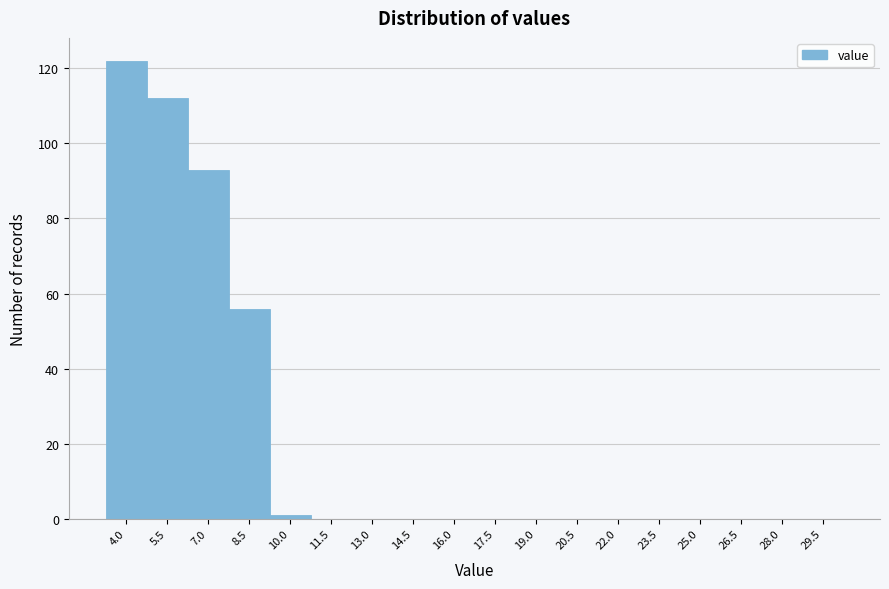

Reading left to right, list all the values displayed in this chart.

4.0=122	5.5=112	7.0=93	8.5=56	10.0=1	11.5=0	13.0=0	14.5=0	16.0=0	17.5=0	19.0=0	20.5=0	22.0=0	23.5=0	25.0=0	26.5=0	28.0=0	29.5=0